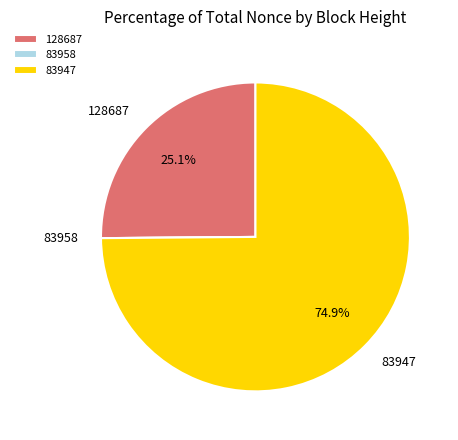

Do 128687 and 83947 together represent more than half of the pie?

Yes